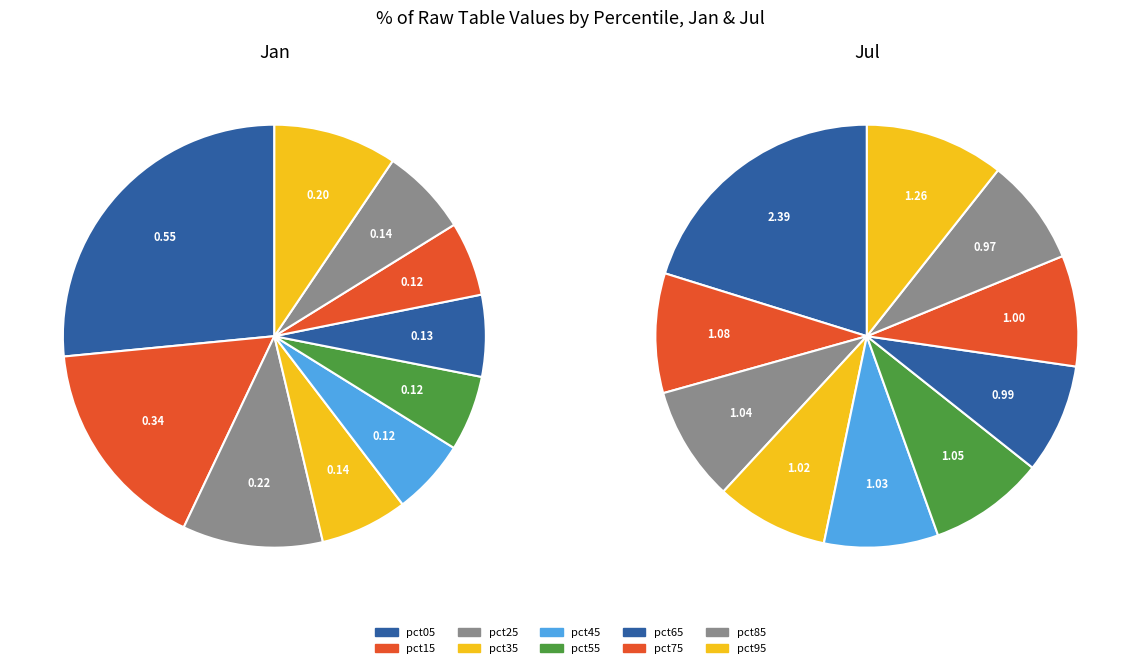

How many segments does this pie chart have?

10